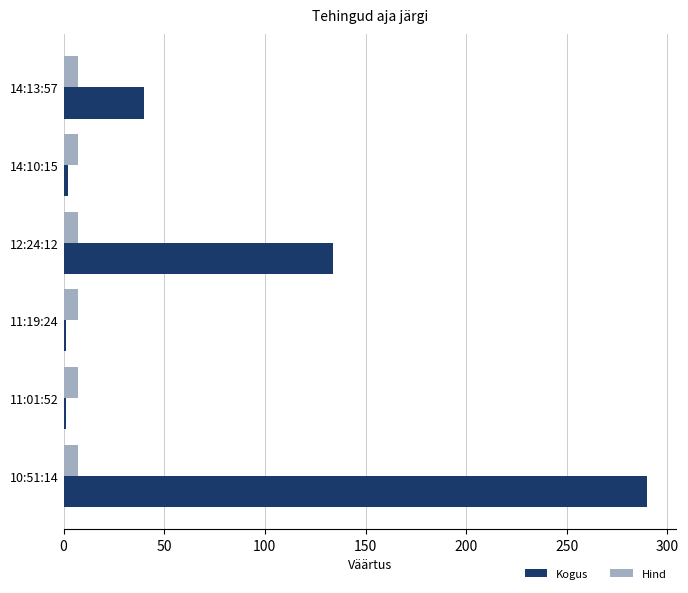

What is the maximum value shown in the chart?

290.0